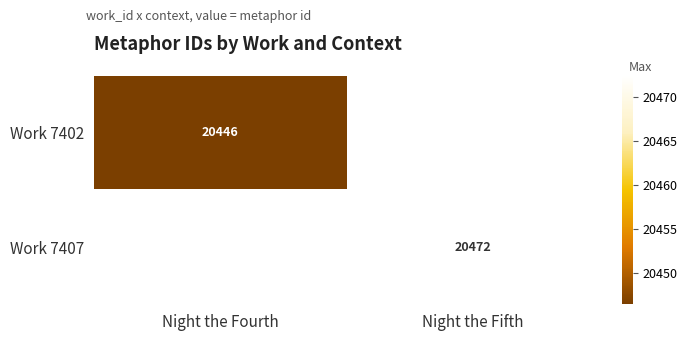

Is it true that Work 7407 equals 9241.5 at Night the Fifth?

False